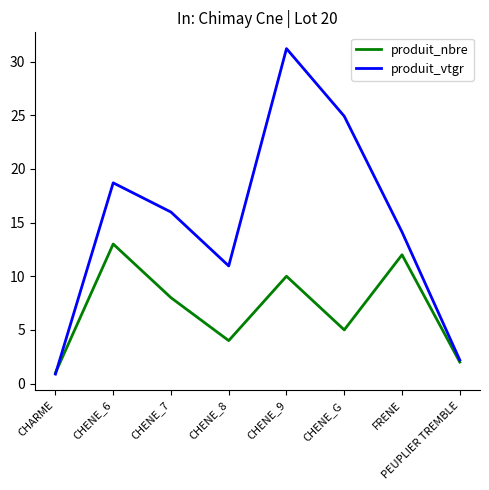

What is the difference between the maximum and second lowest values in the produit_nbre series?

11.0